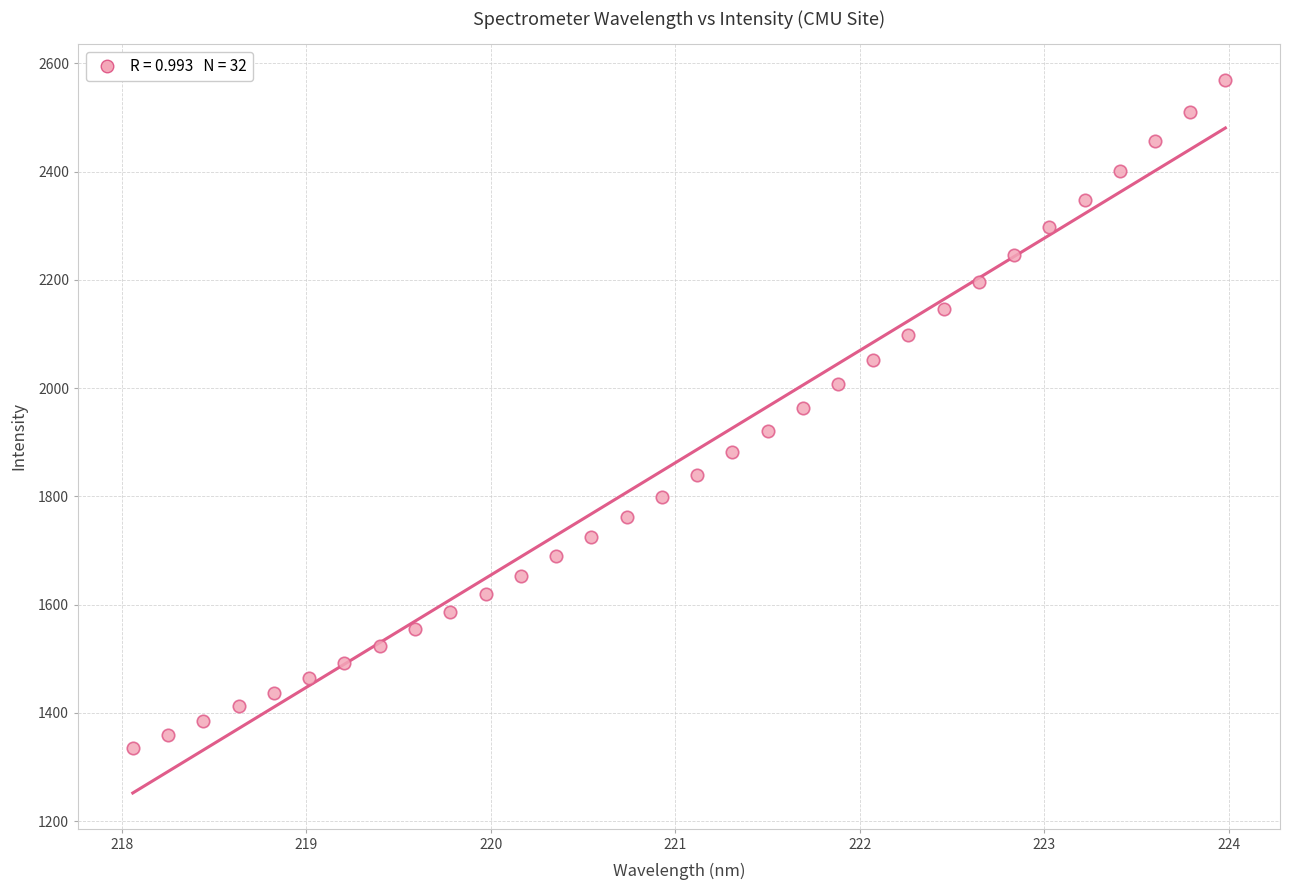

What is the range of X values (max minus min)?

5.9